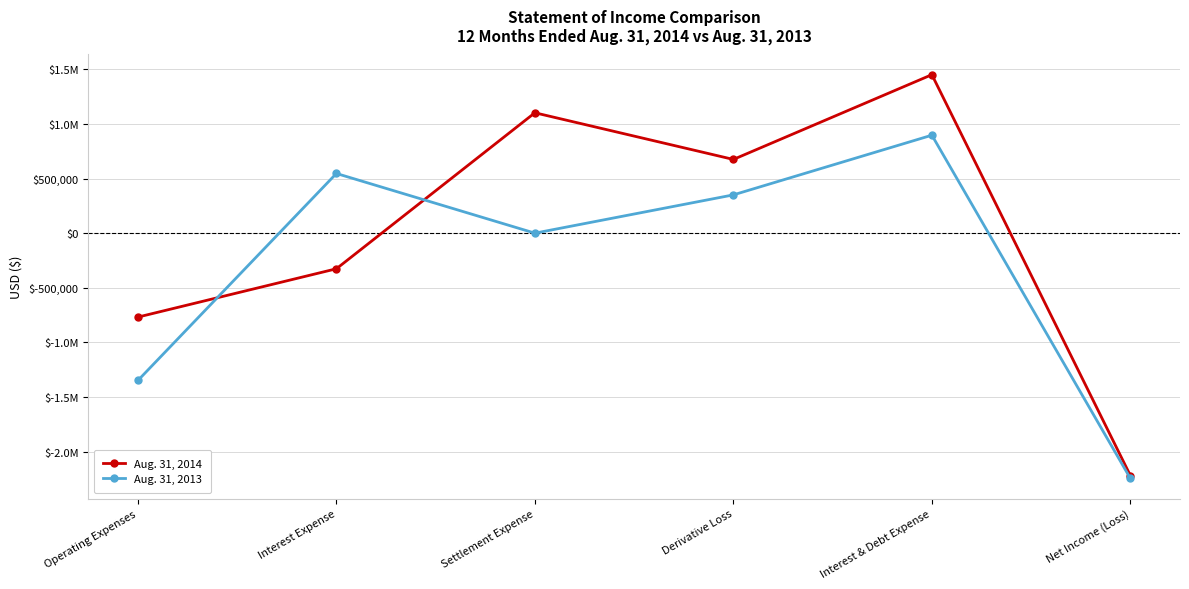

Is this an area chart (filled region under the line)?

No